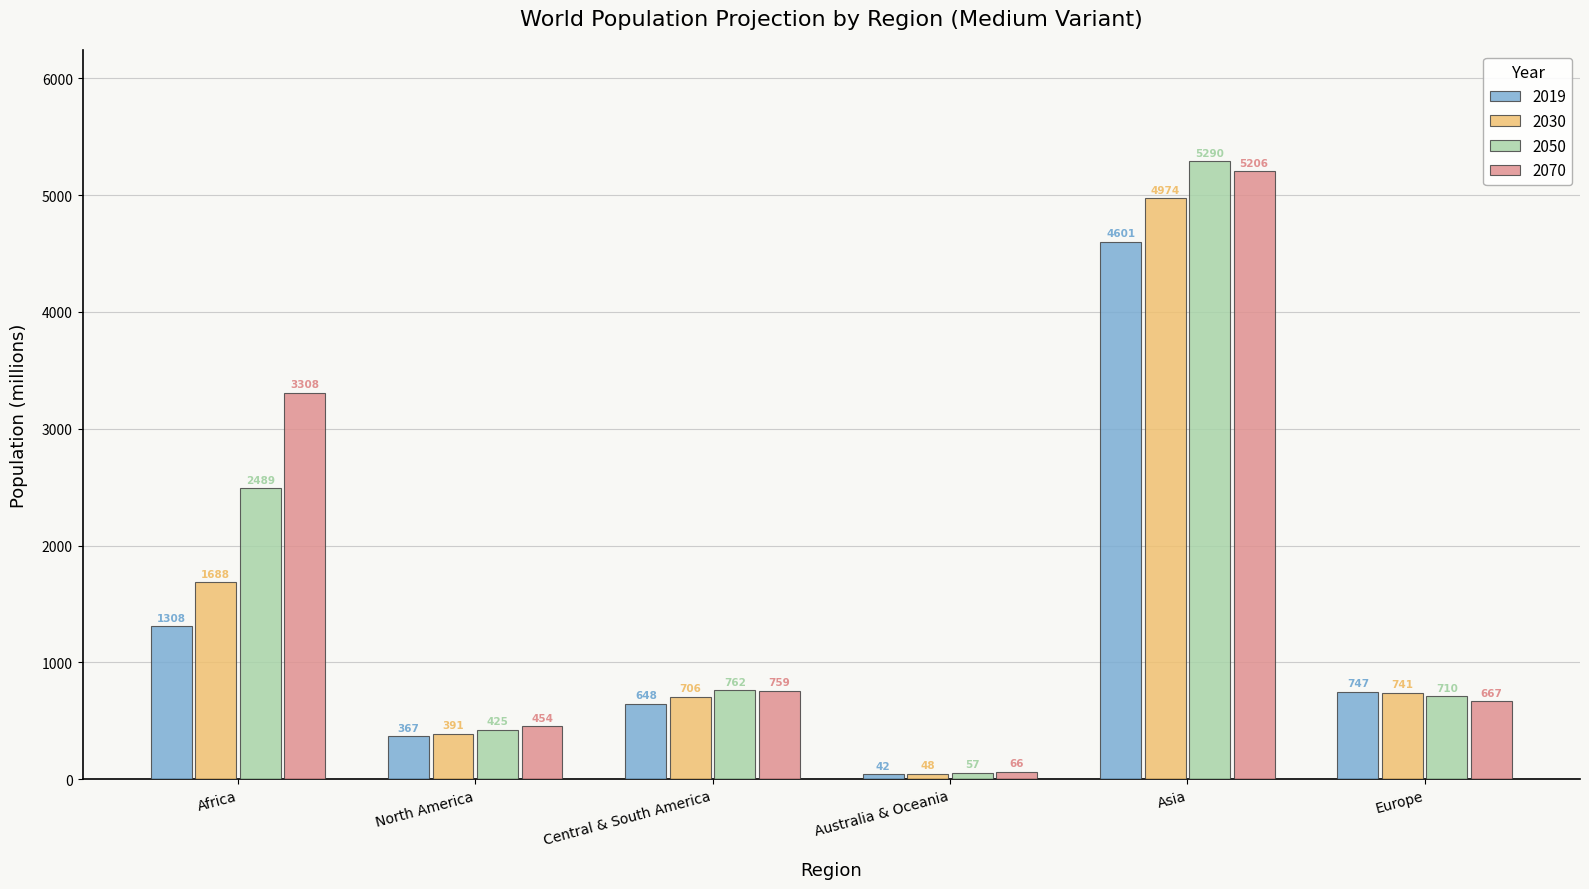

Which series has the largest range (max minus min)?

2050